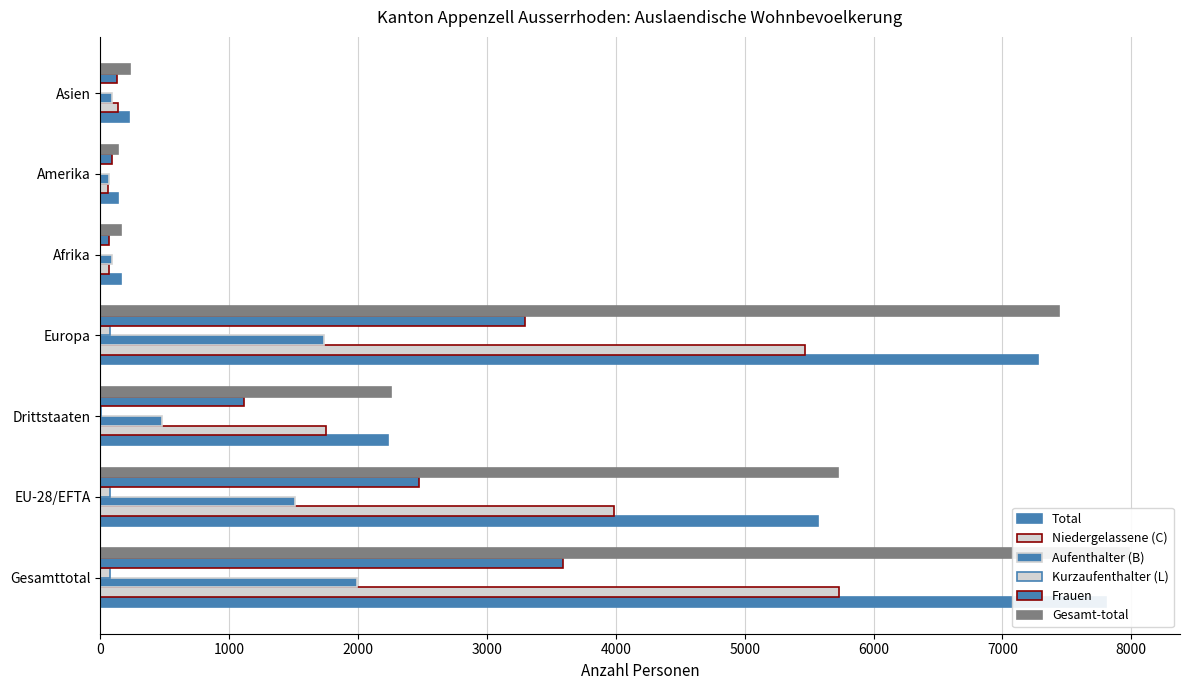

What is the value of the Niedergelassene (C) bar at the 3rd from the left?

1750